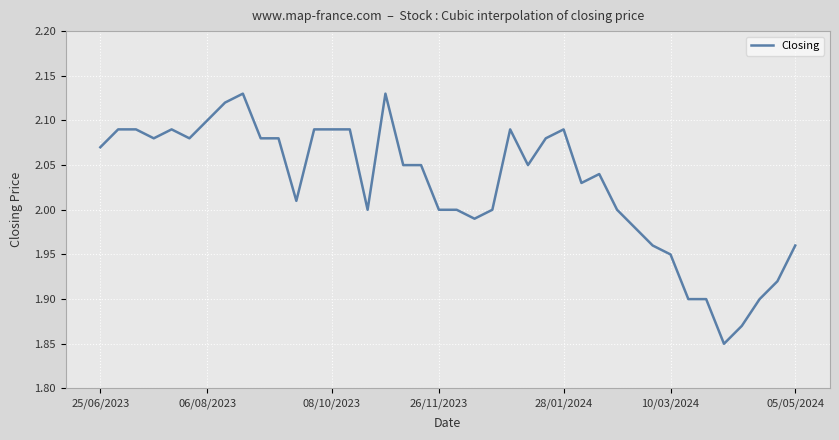

What is the difference between the maximum and minimum values?

0.3